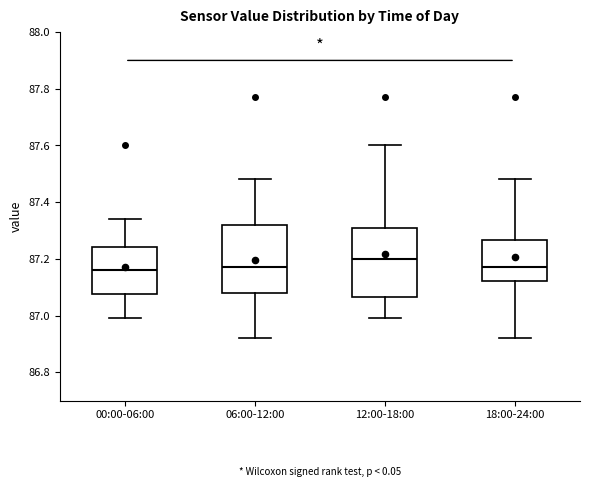

Reading left to right, read every box against the y-axis: the position of its median line, the range the box covers, and the ends of its whiskers. The values are not printed on the chart, so give them approximately, as read against the axis.

00:00-06:00: median 87.16, box 87.08 to 87.24, whiskers 87.00 to 87.34
06:00-12:00: median 87.18, box 87.08 to 87.32, whiskers 86.92 to 87.48
12:00-18:00: median 87.20, box 87.06 to 87.32, whiskers 87.00 to 87.60
18:00-24:00: median 87.18, box 87.12 to 87.26, whiskers 86.92 to 87.48